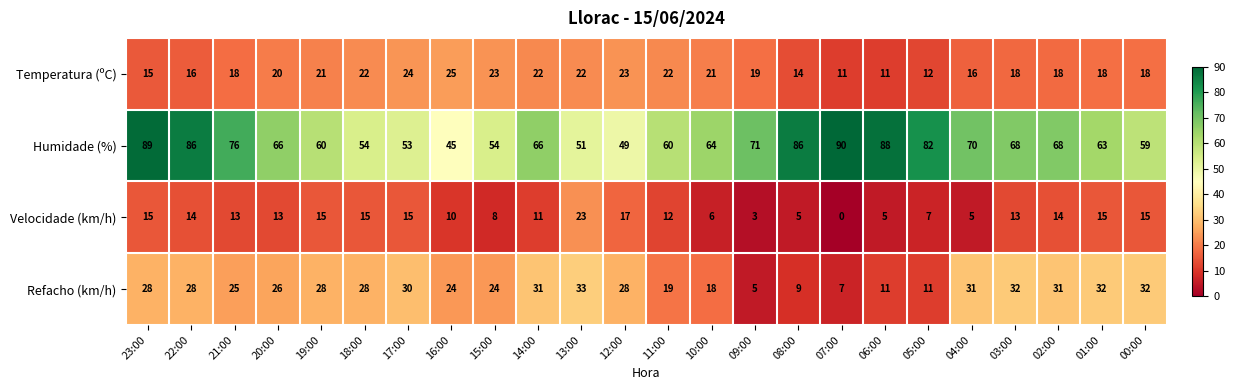

List the series in order of their peak value, highest first.

Humidade (%), Refacho (km/h), Temperatura (ºC), Velocidade (km/h)